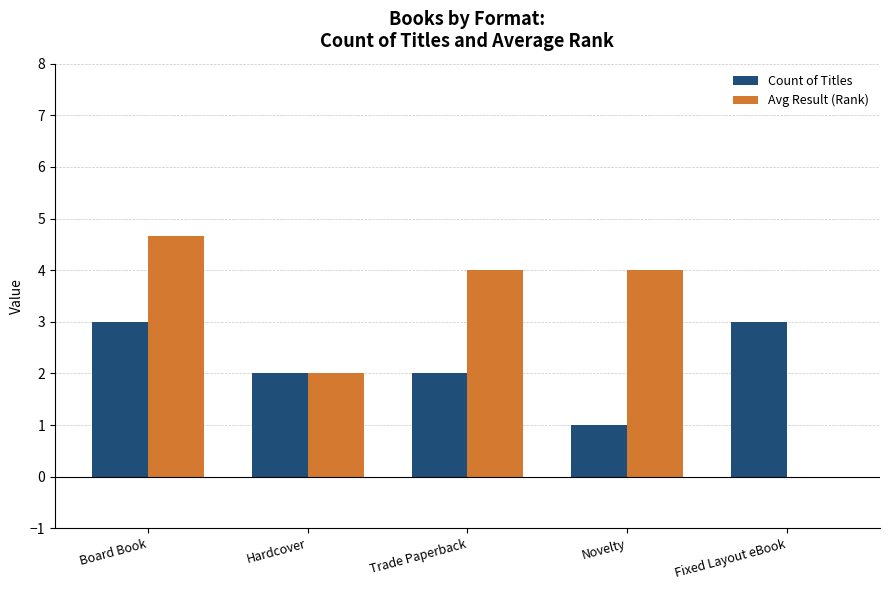

Is the value of Avg Result (Rank) at Trade Paperback greater than the value of Count of Titles at Hardcover?

Yes